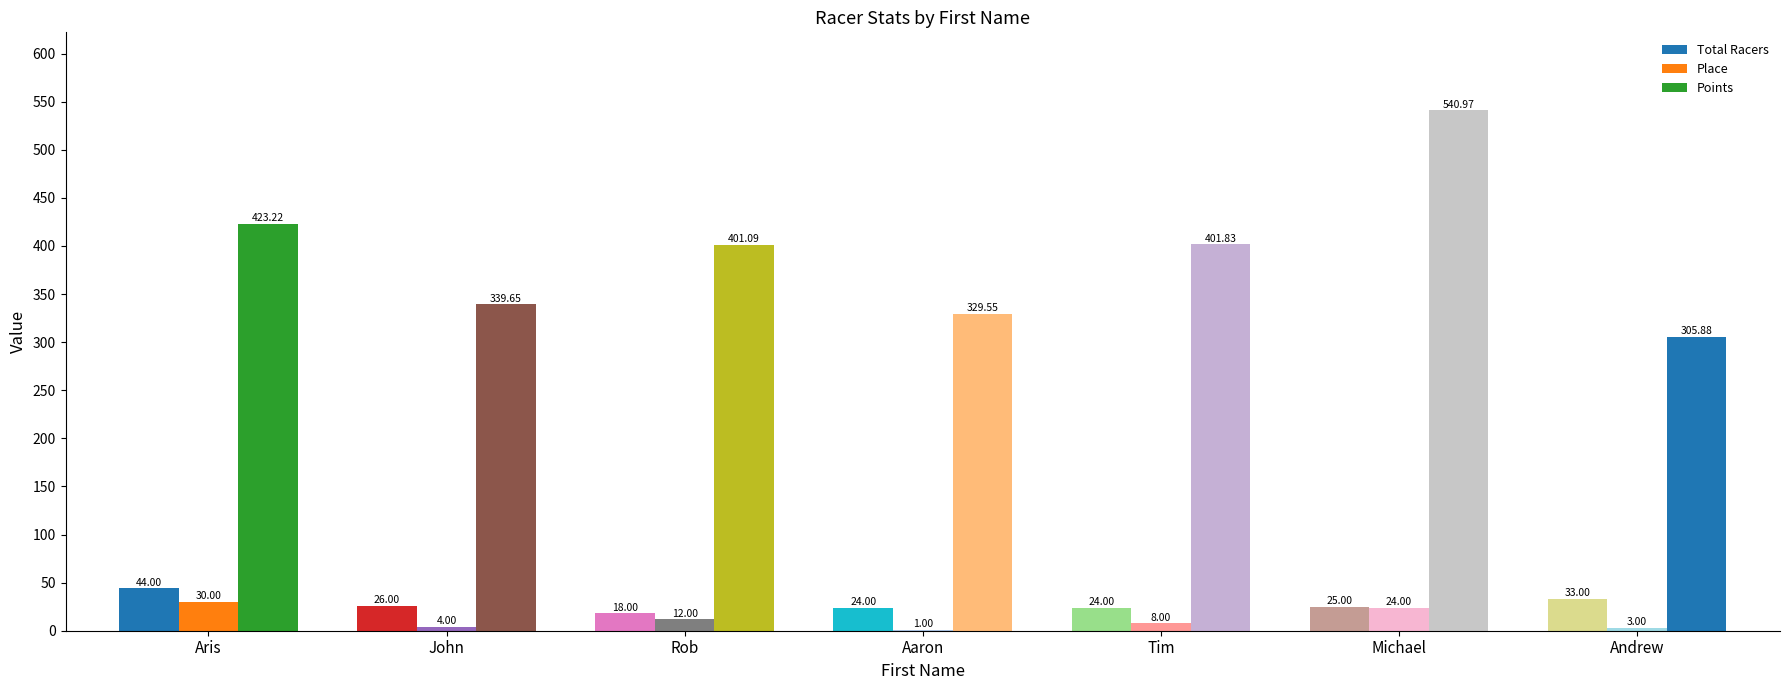

What is the average value of the Points series?

391.7